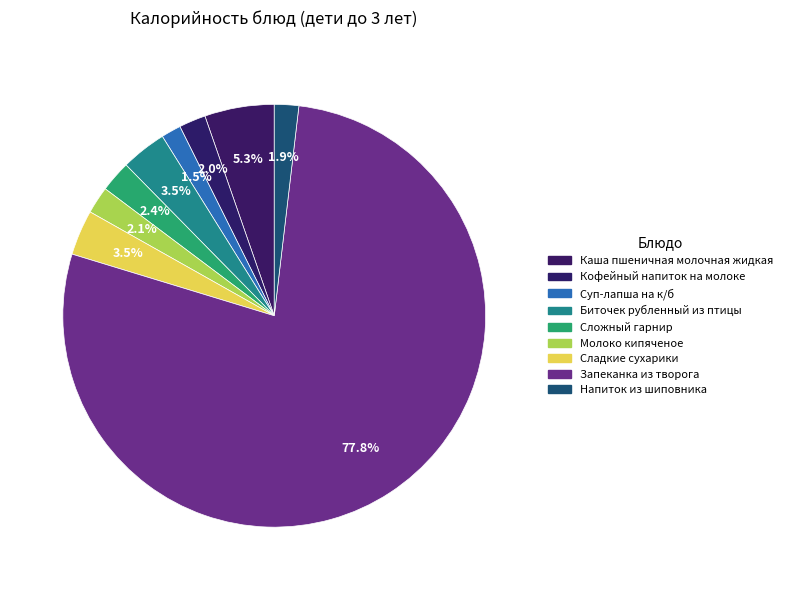

Rank the categories by value from highest to lowest.

Запеканка из творога, Каша пшеничная молочная жидкая, Биточек рубленный из птицы, Сладкие сухарики, Сложный гарнир, Молоко кипяченое, Кофейный напиток на молоке, Напиток из шиповника, Суп-лапша на к/б